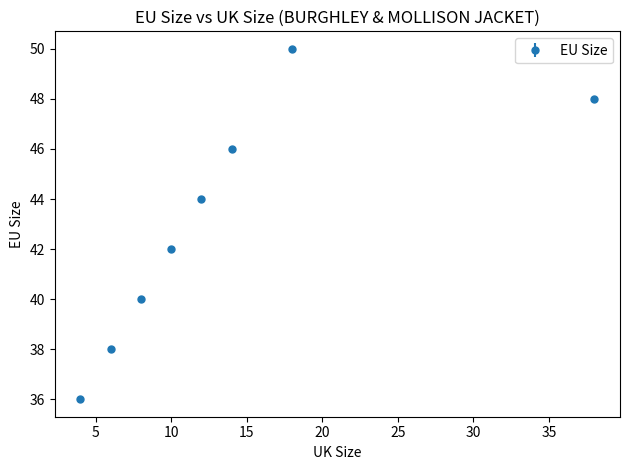

What is the value of the 8th point from the left?

48